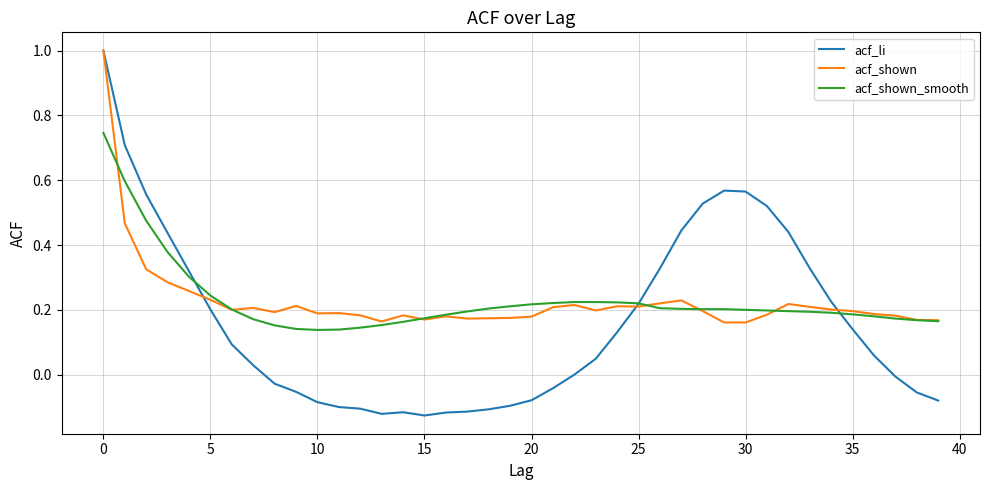

Is this an area chart (filled region under the line)?

No